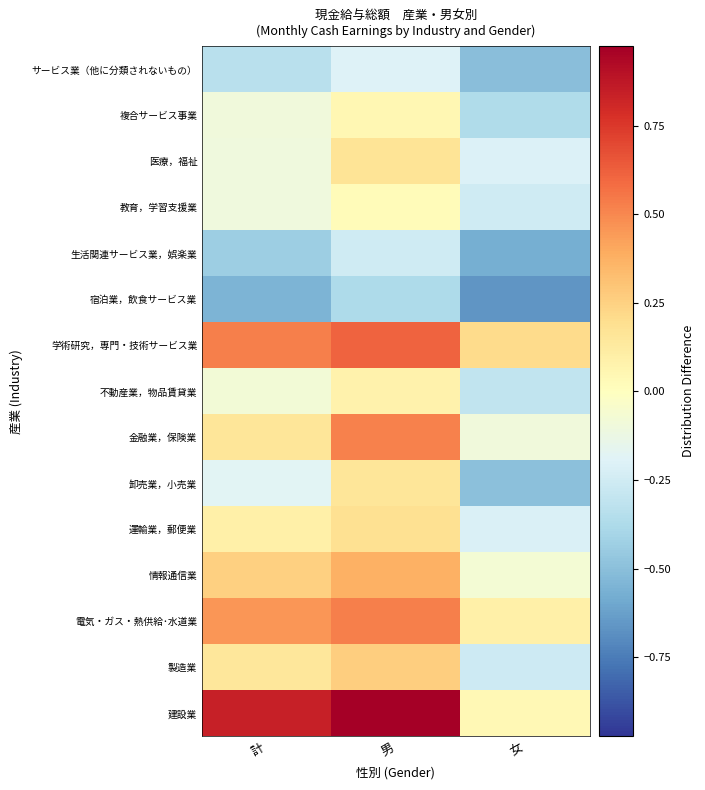

Reading left to right, what are all the values shown in this chart?

建設業: 計=0.8	男=1.0	女=0.0
製造業: 計=0.1	男=0.3	女=-0.3
電気・ガス・熱供給･水道業: 計=0.5	男=0.5	女=0.1
情報通信業: 計=0.3	男=0.4	女=-0.1
運輸業，郵便業: 計=0.1	男=0.2	女=-0.2
卸売業，小売業: 計=-0.2	男=0.2	女=-0.5
金融業，保険業: 計=0.2	男=0.5	女=-0.1
不動産業，物品賃貸業: 計=-0.1	男=0.1	女=-0.3
学術研究，専門・技術サービス業: 計=0.5	男=0.6	女=0.2
宿泊業，飲食サービス業: 計=-0.6	男=-0.4	女=-0.7
生活関連サービス業，娯楽業: 計=-0.4	男=-0.3	女=-0.6
教育，学習支援業: 計=-0.1	男=0.0	女=-0.3
医療，福祉: 計=-0.1	男=0.2	女=-0.2
複合サービス事業: 計=-0.1	男=0.0	女=-0.4
サービス業（他に分類されないもの）: 計=-0.3	男=-0.2	女=-0.5